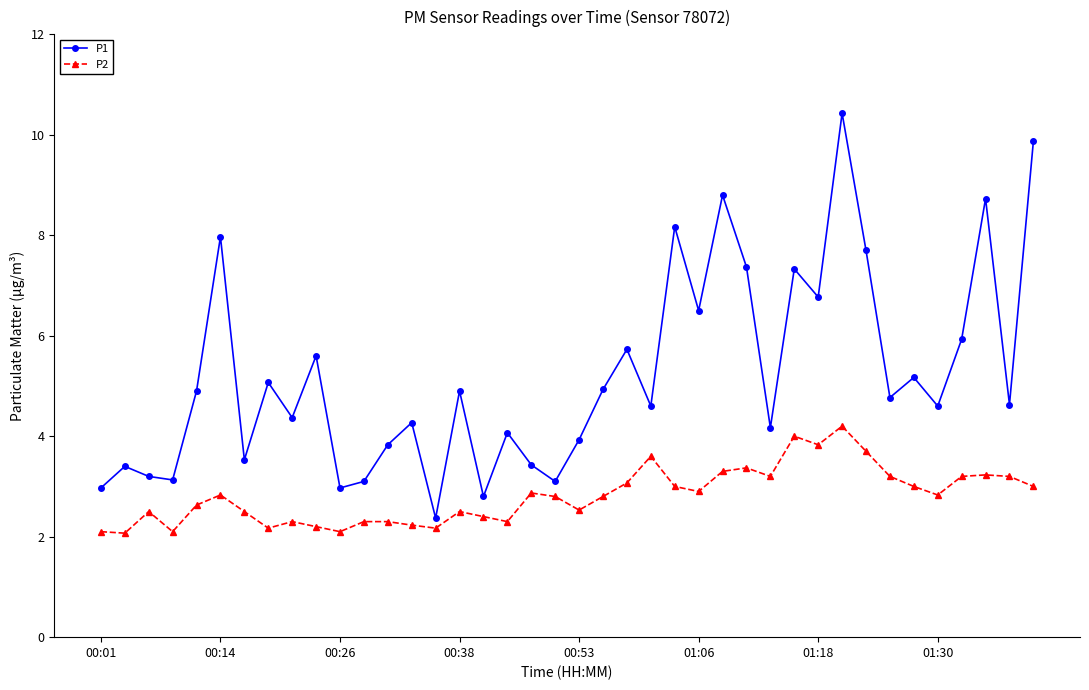

What is the maximum value for P2?

4.2